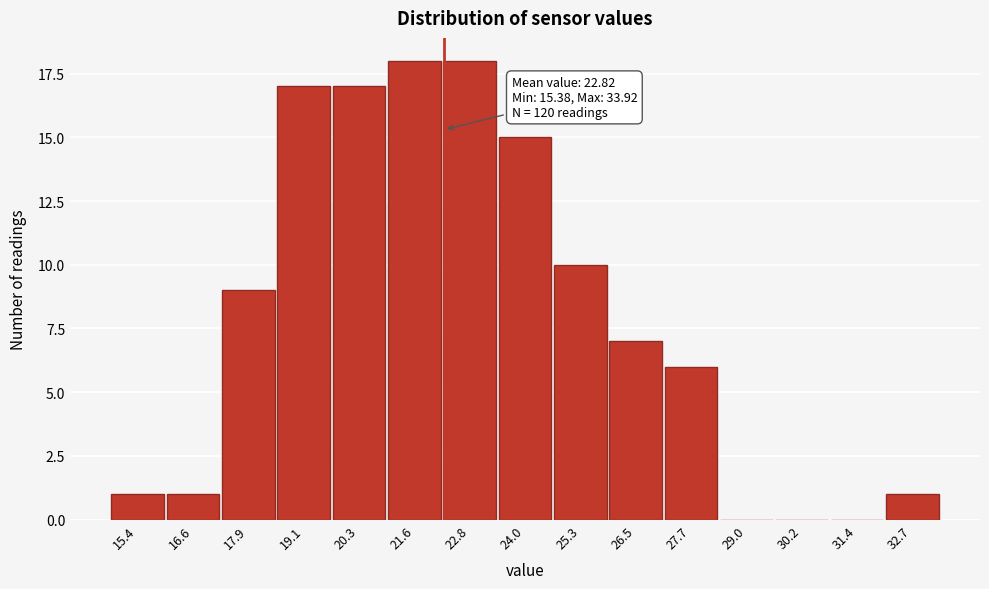

Reading left to right, list all the values displayed in this chart.

15.4=1	16.6=1	17.9=9	19.1=17	20.3=17	21.6=18	22.8=18	24.0=15	25.3=10	26.5=7	27.7=6	29.0=0	30.2=0	31.4=0	32.7=1